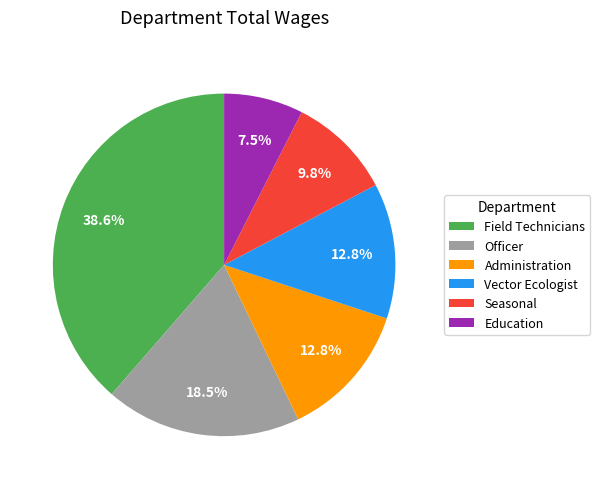

What percentage is NOT represented by Seasonal?

90.2%